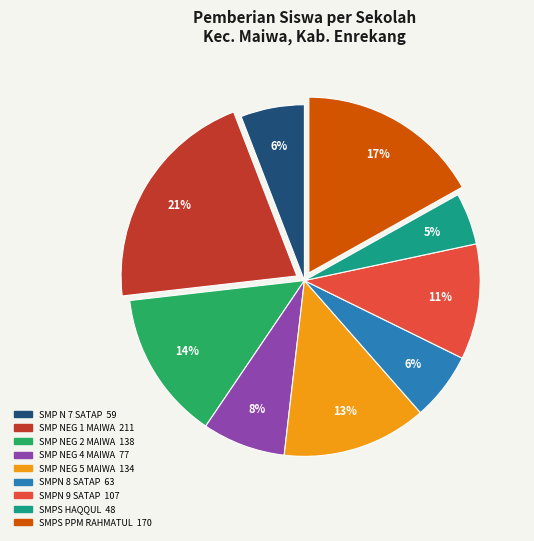

How many slices are in this pie chart?

9